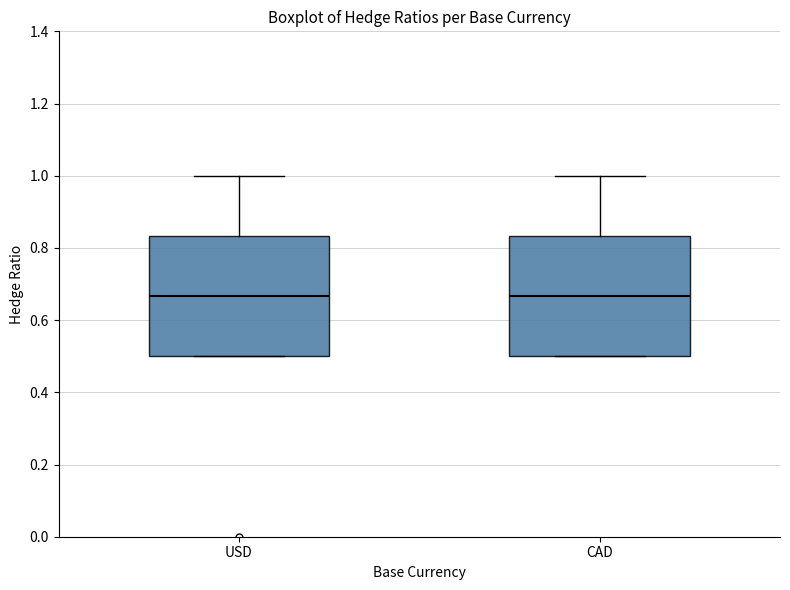

Where does the median line of the box for CAD sit on the y-axis? The values are not printed on the chart, so give them approximately, as read against the axis.

0.66